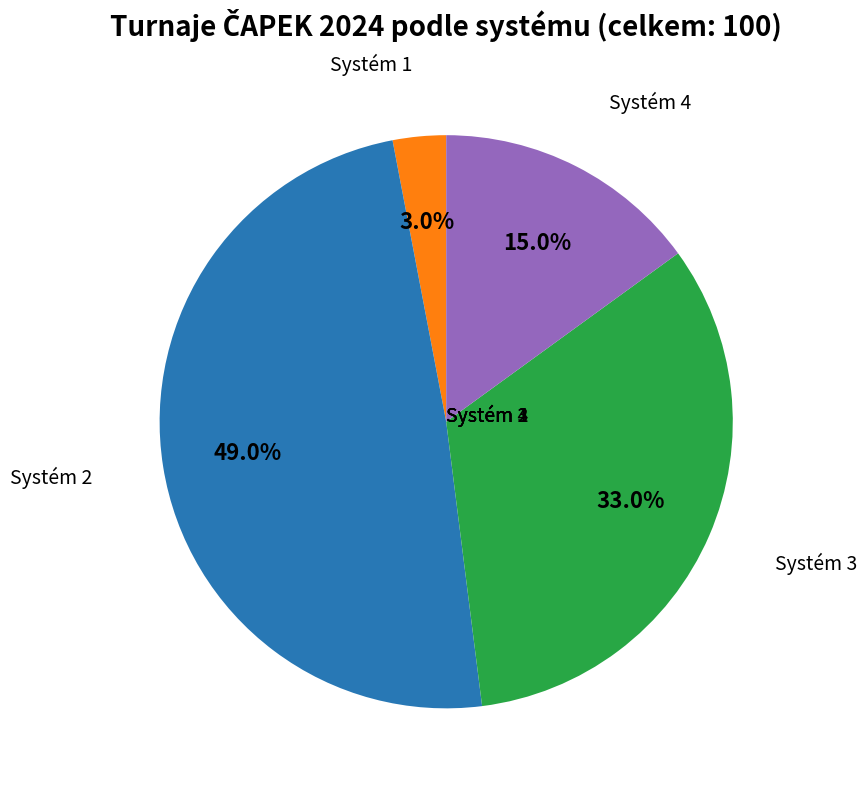

Is there any slice that represents more than half of the pie?

No